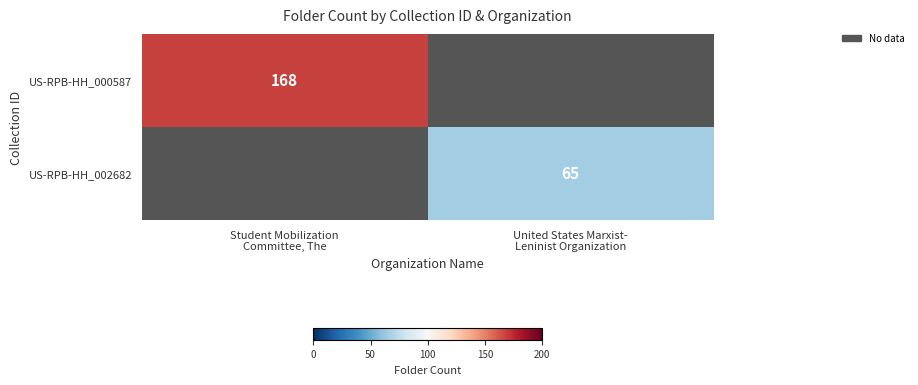

Rank the categories by US-RPB-HH_000587 value from highest to lowest.

Student Mobilization Committee, The, United States Marxist- Leninist Organization